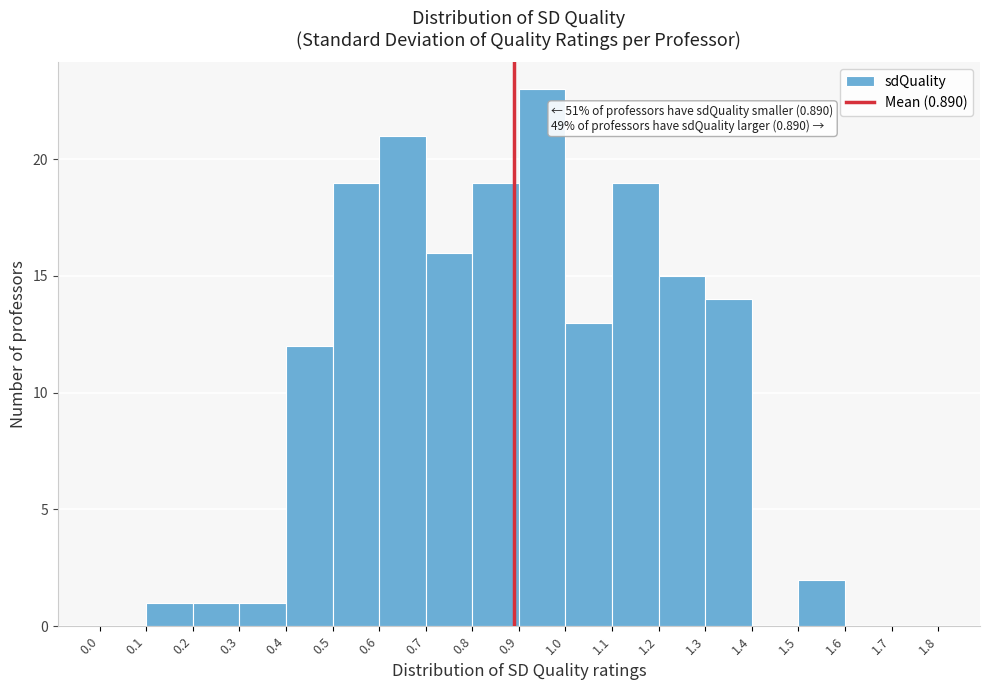

Over which range of the x-axis is the bar tallest?

0.9 to 1.0